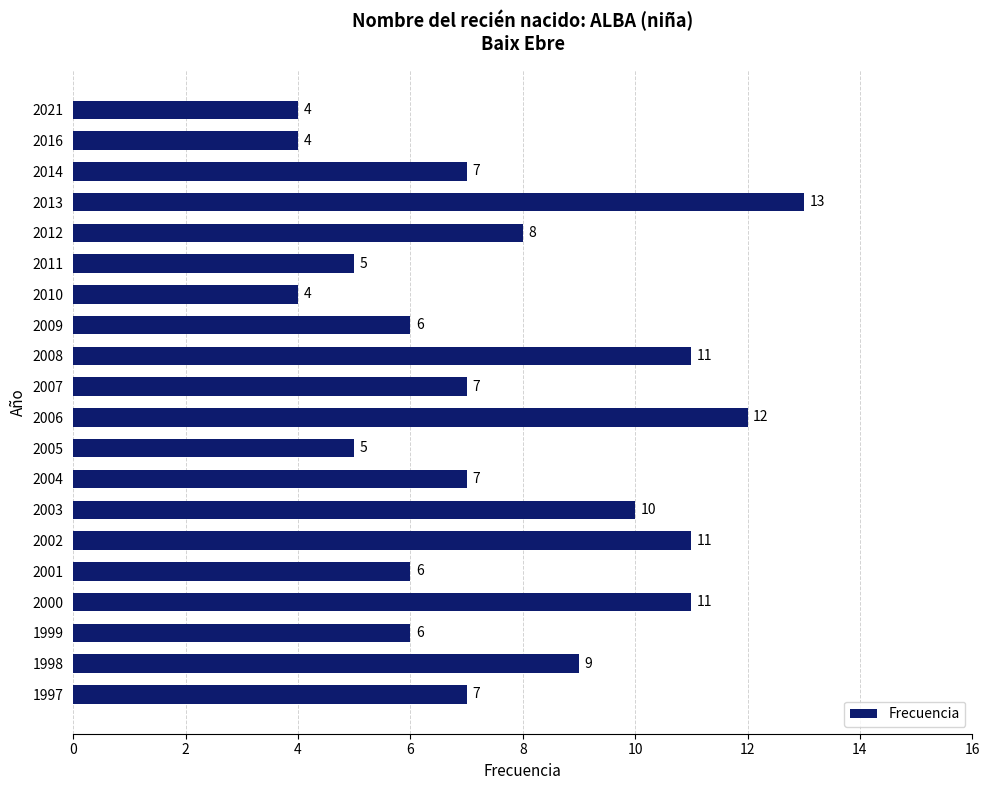

What is the sum of the values at 2002 and 2012?

19